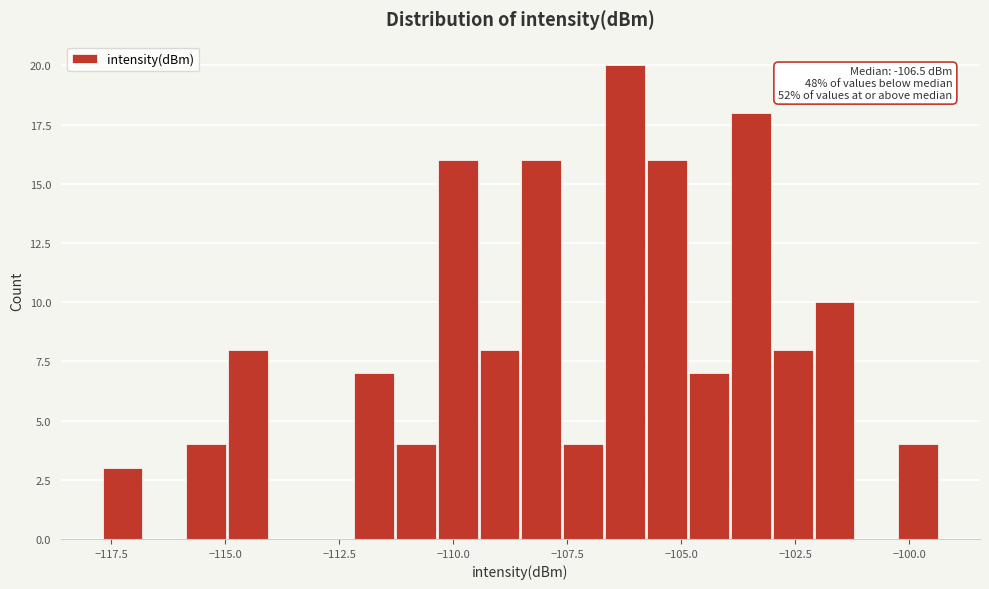

Around what value on the x-axis is the tallest bar? Give the approximate position of its centre, as read against the axis.

-106.0